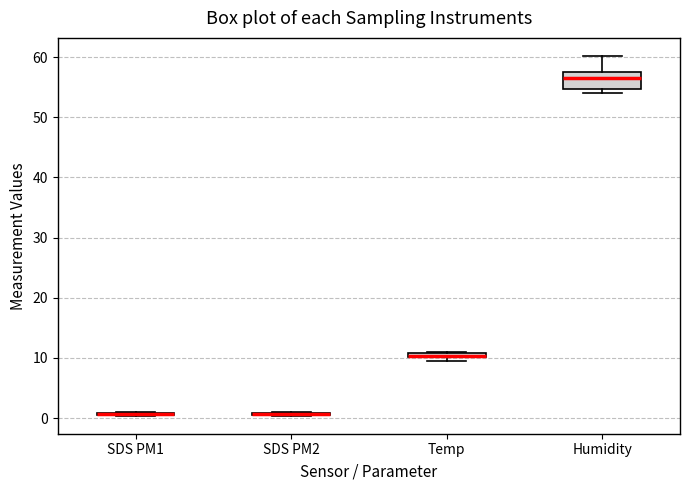

Where does the upper whisker of the box for Humidity end on the y-axis? The values are not printed on the chart, so give them approximately, as read against the axis.

60